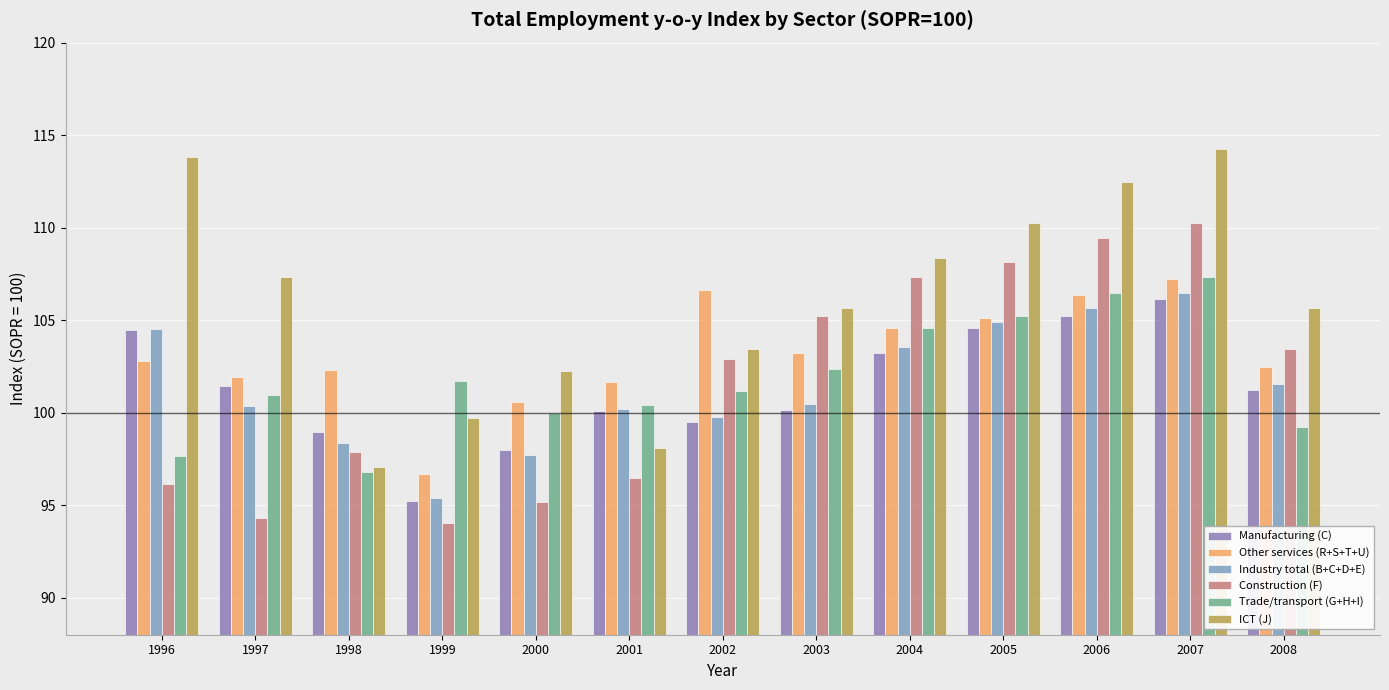

Which series changed the most between 2002 and 2007?

ICT (J)